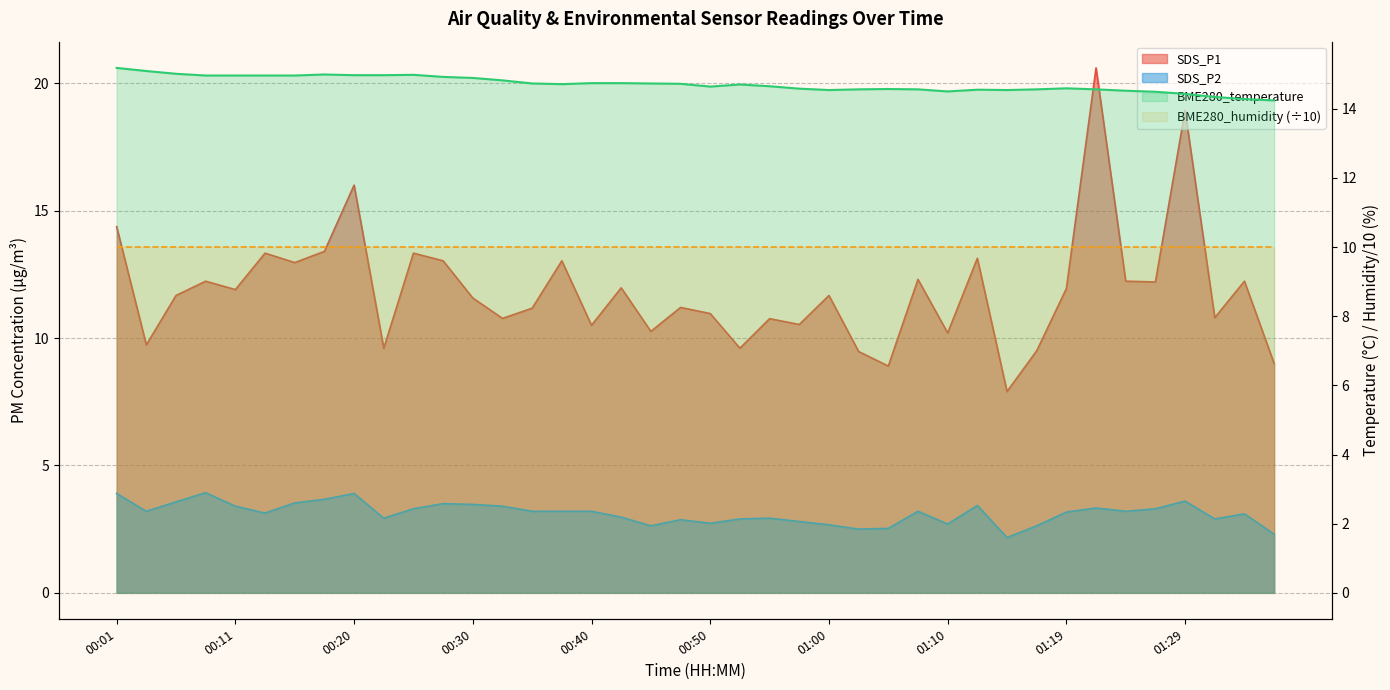

At which category is the sum across all series the highest?

01:22